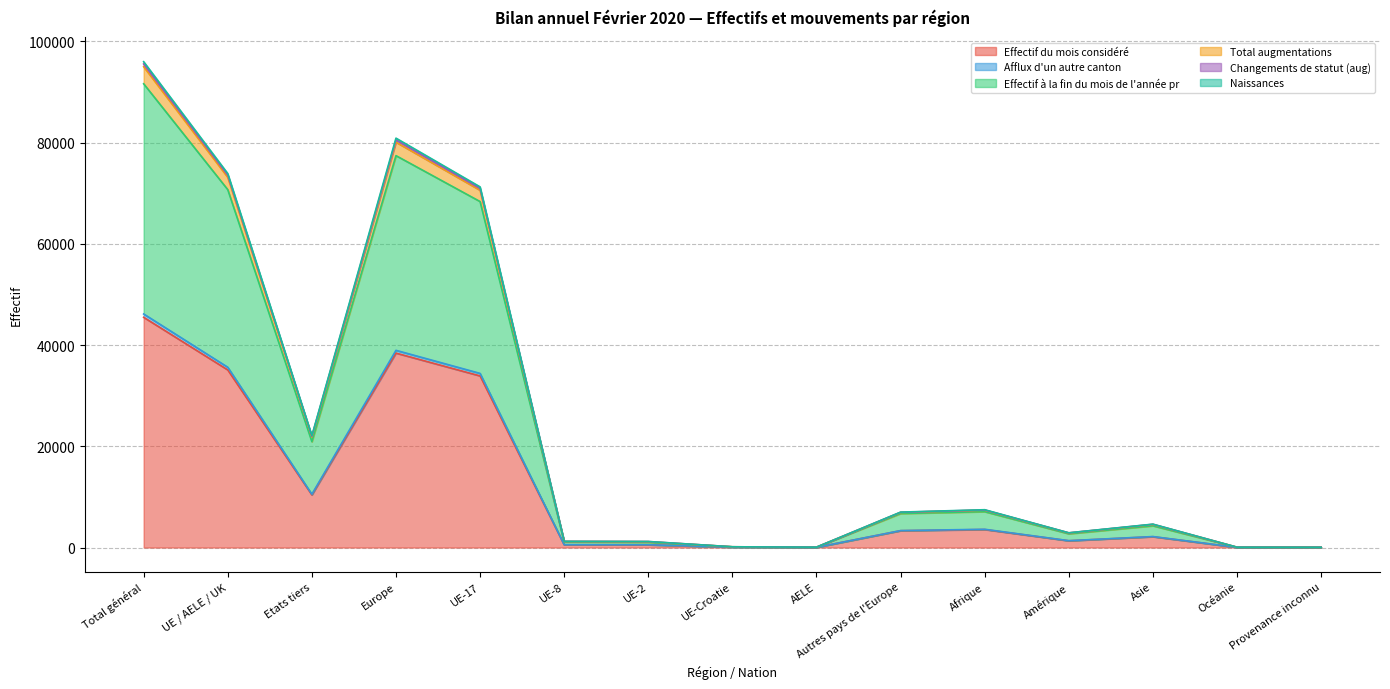

Reading right to left, extract all data points from this chart.

Effectif du mois considéré: 22	30	2137	1332	3554	3322	34	70	539	546	33907	38418	10397	35096	45493
Afflux d'un autre canton: 22	31	2168	1354	3607	3347	34	70	549	560	34408	38968	10529	35621	46150
Effectif à la fin du mois de l'année pr: 43	58	4294	2716	7087	6720	70	142	1034	1108	68363	77437	20918	70717	91635
Total augmentations: 47	63	4619	2907	7471	6999	73	146	1188	1223	71266	80895	22106	73896	96002
Changements de statut (aug): 46	63	4591	2898	7415	6965	73	146	1185	1216	70956	80541	21978	73576	95554
Naissances: 46	63	4555	2870	7384	6939	73	145	1147	1192	70599	80095	21857	73156	95013